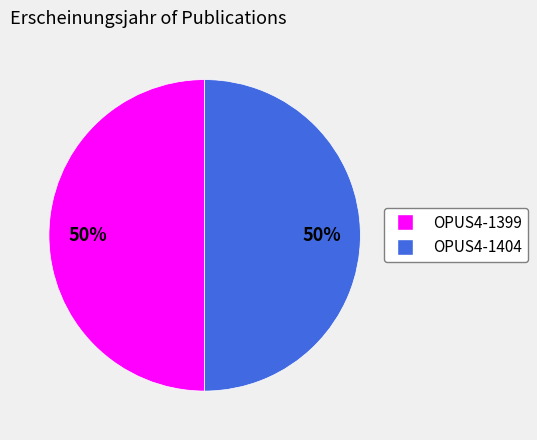

Is it true that OPUS4-1399 is 50% of the pie?

True